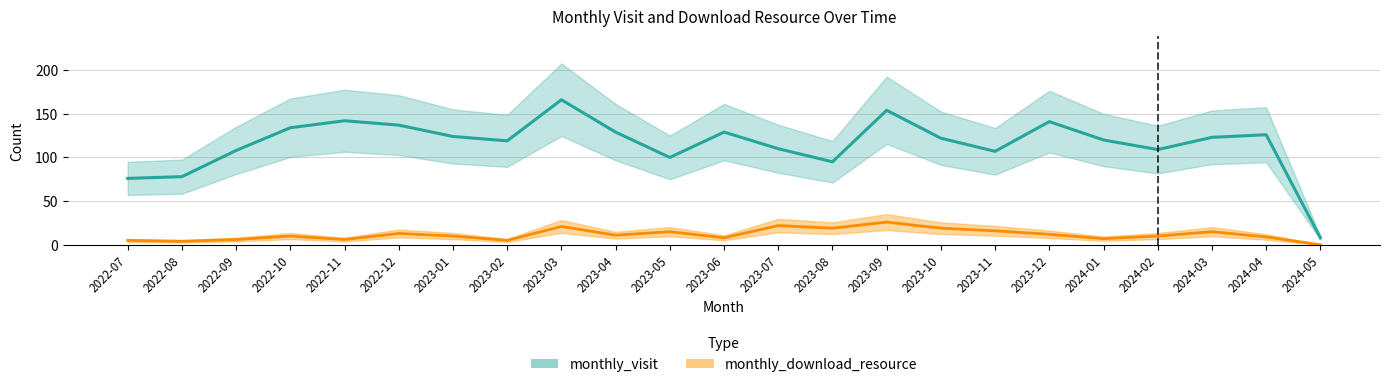

What is the difference between the maximum and minimum values in the monthly_download_resource series?

26